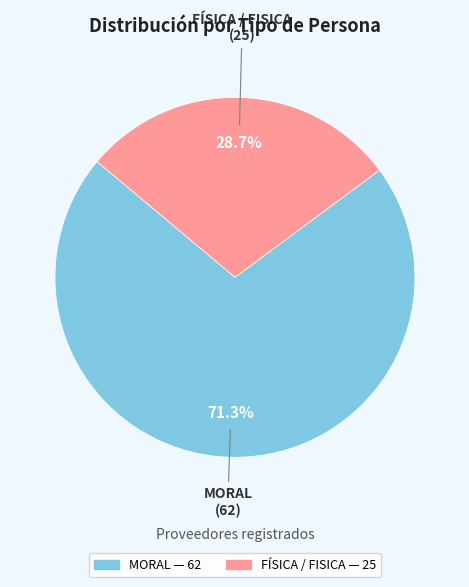

Is there a majority slice in this chart?

Yes